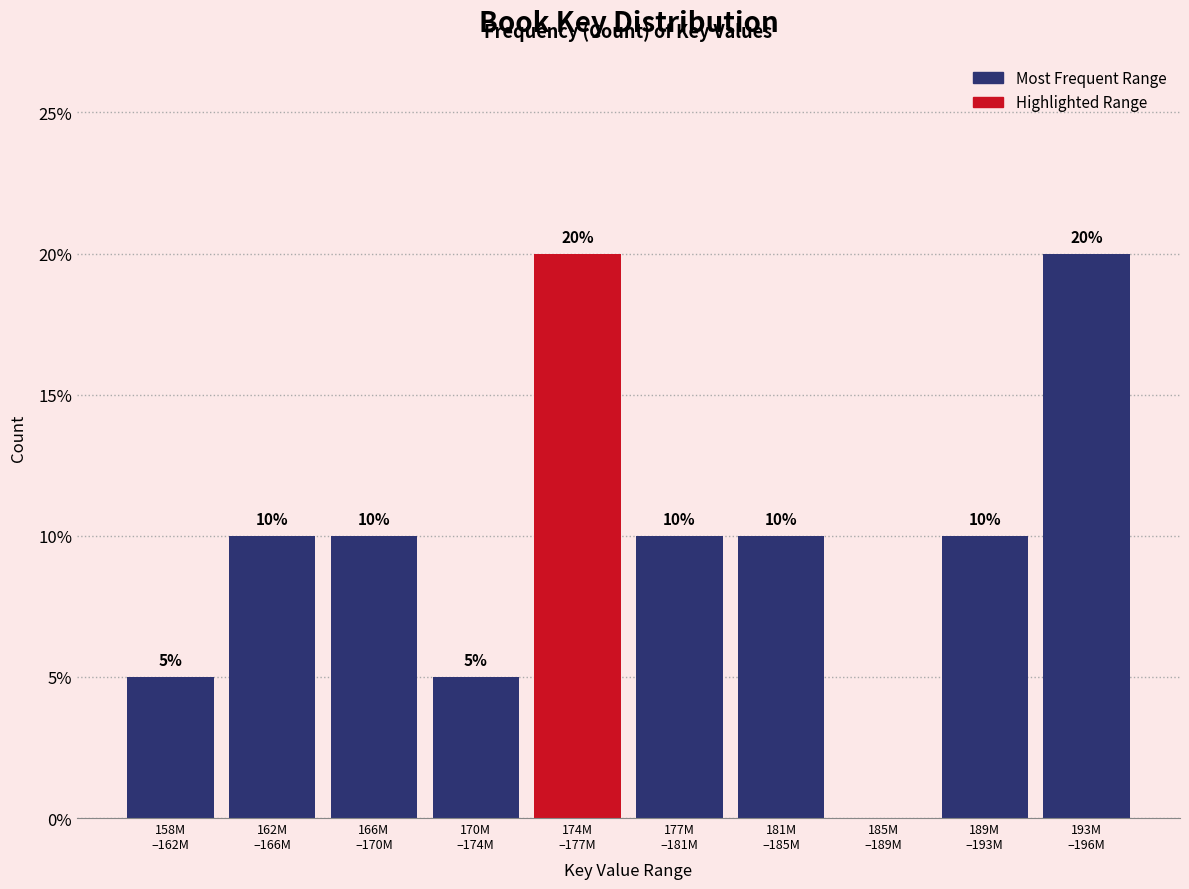

What is the greatest value displayed?

20